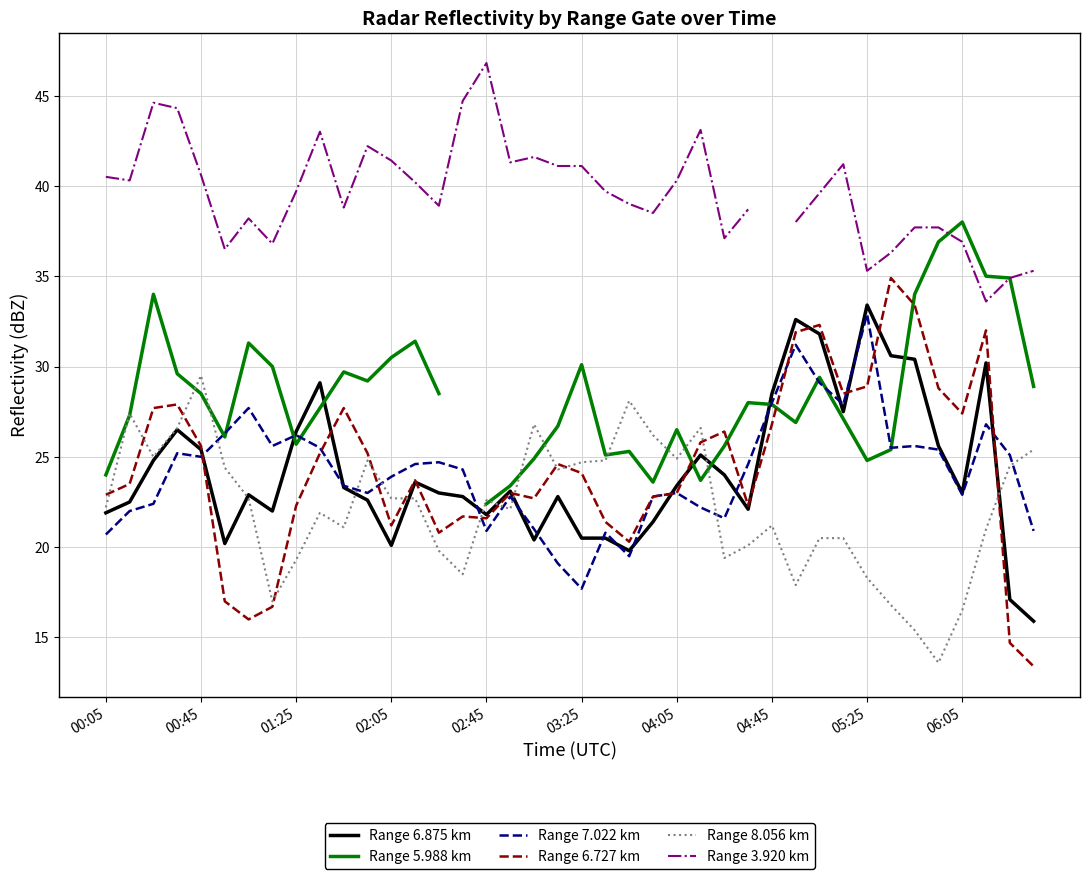

At which label does Range 6.875 km reach its peak?

05:25